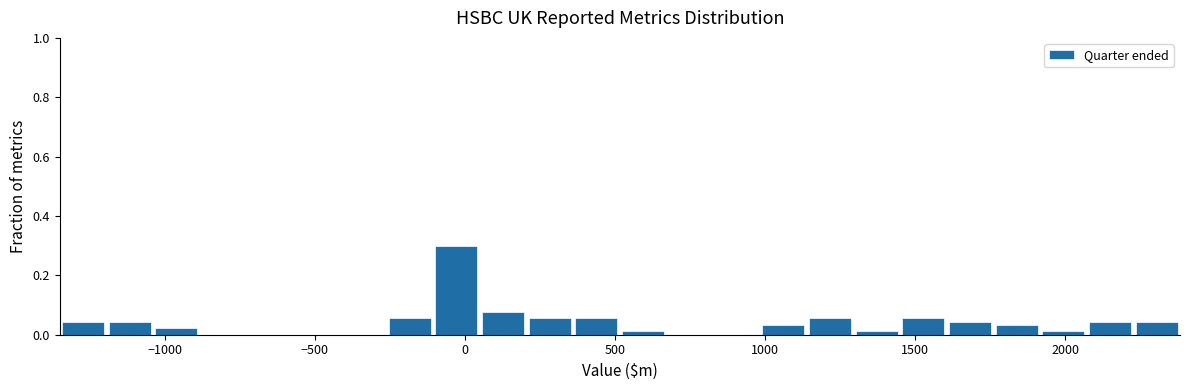

Read against the x-axis, roughly where is the centre of the tallest bar?

-50